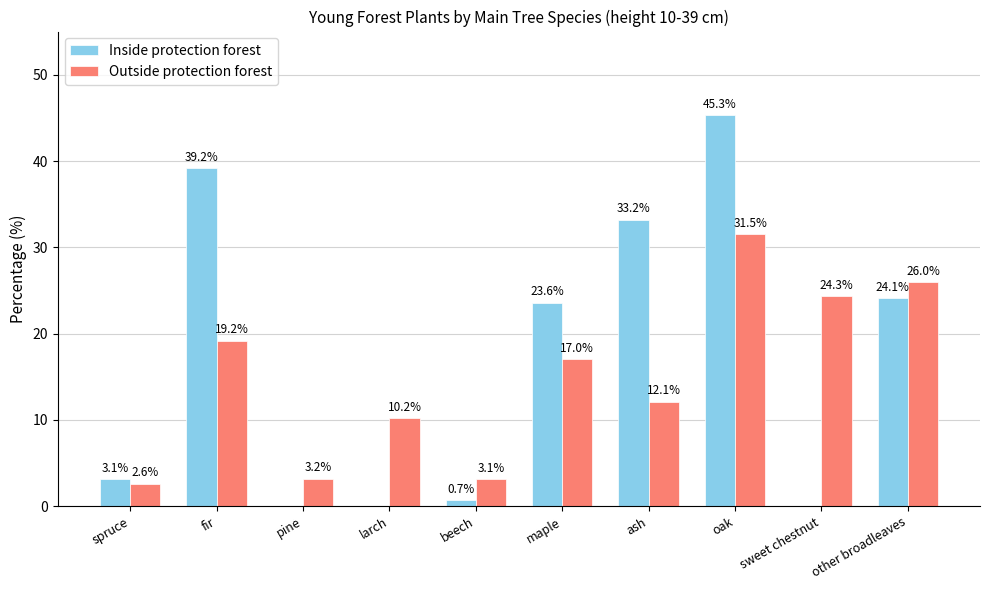

At which category does the chart reach its peak across all series?

oak